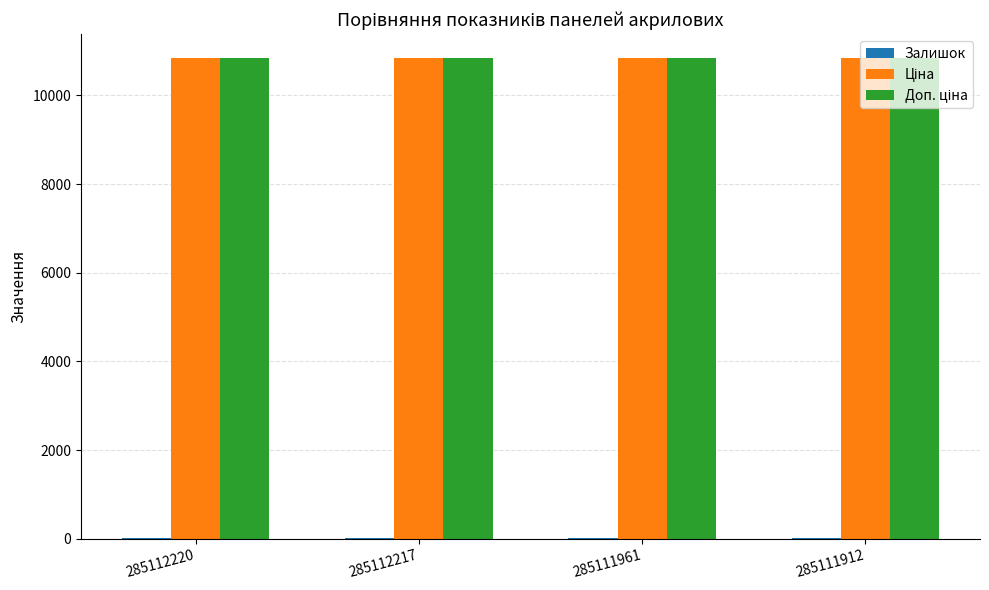

What is the greatest value displayed?

10840.1